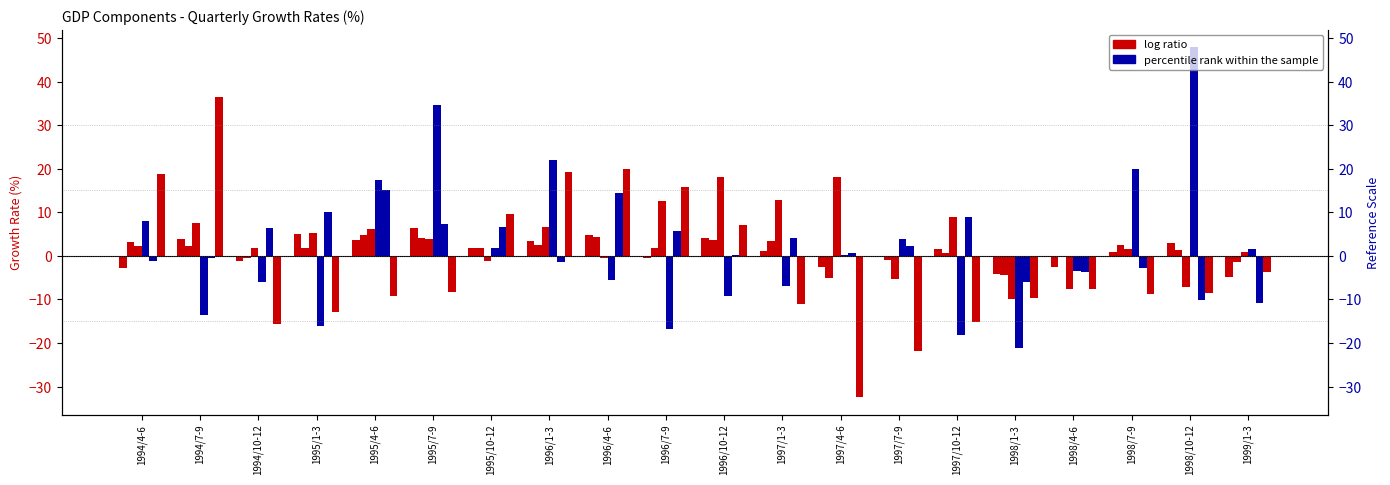

At which label does Final Sales reach its peak?

1995/4-6